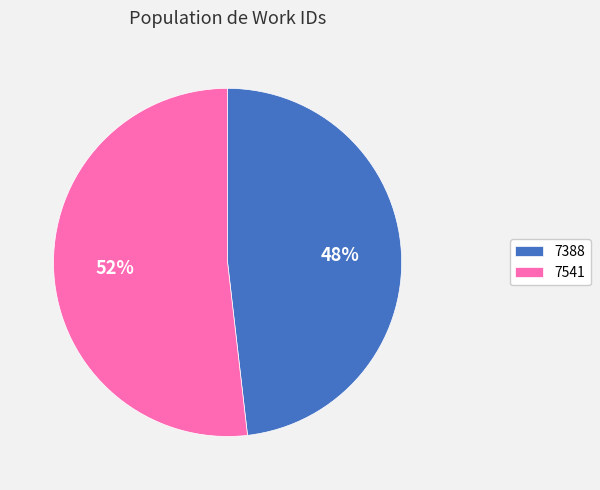

Between 7388 and 7541, which is larger?

7541